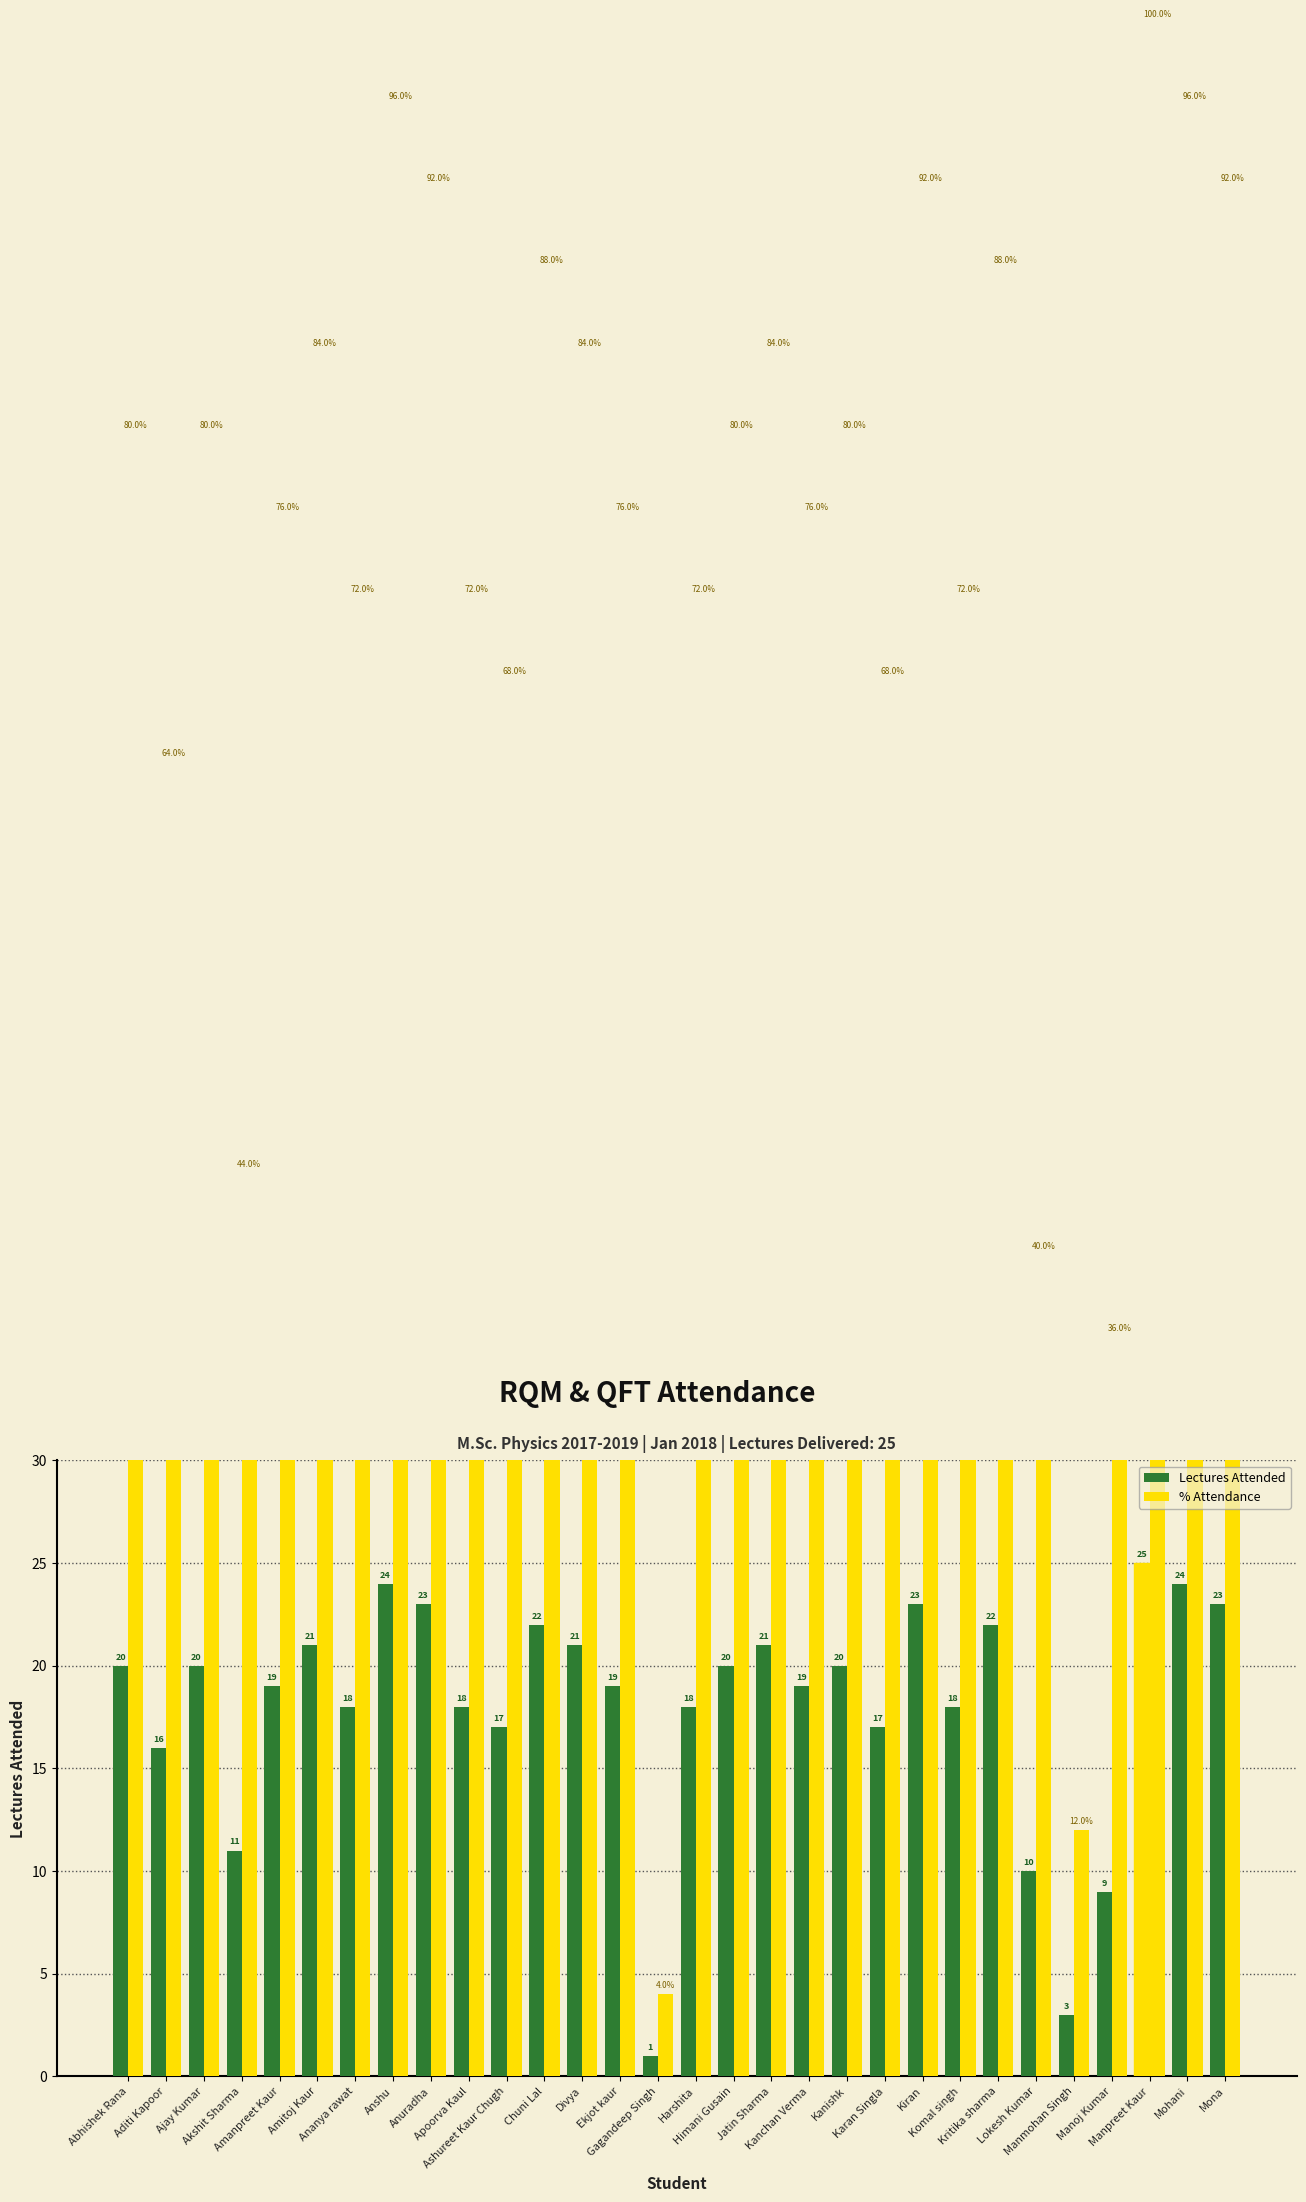

What are all the series names shown in the legend?

Lectures Attended, % Attendance